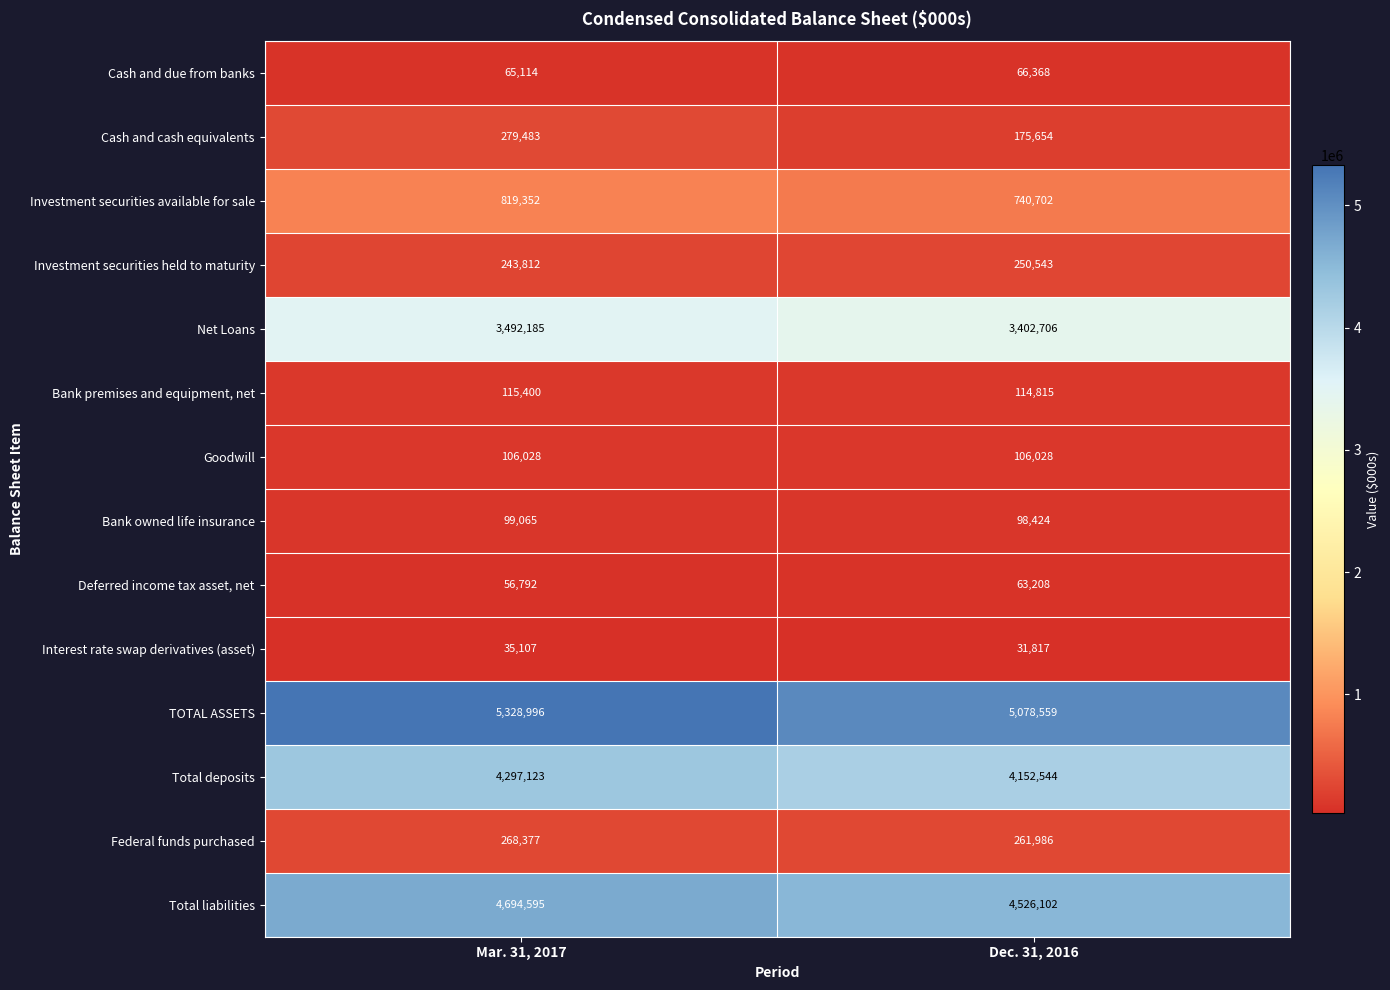

Where is Investment securities held to maturity nearest to the value 247177?

Mar. 31, 2017